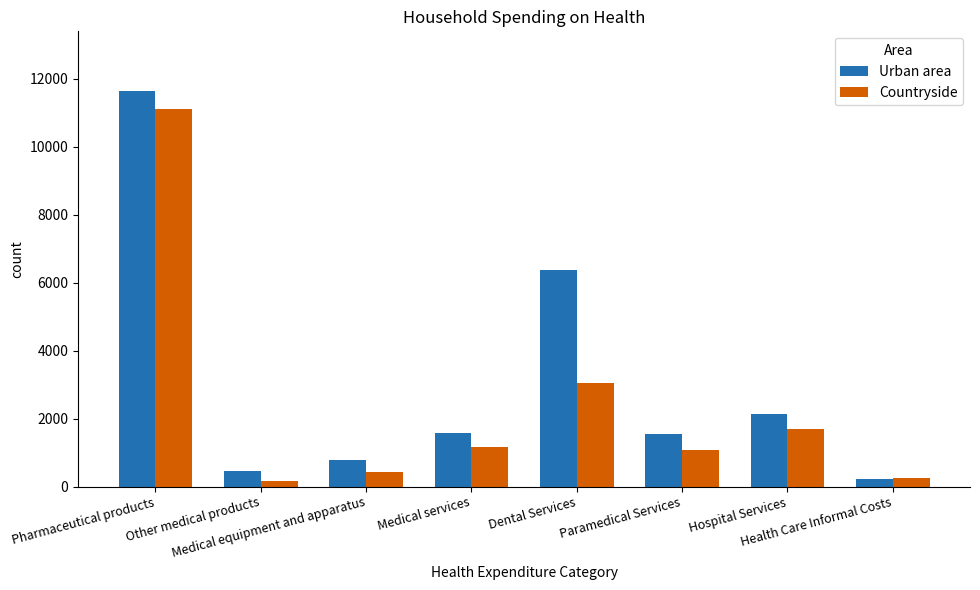

What is the average value of the Countryside series?

2370